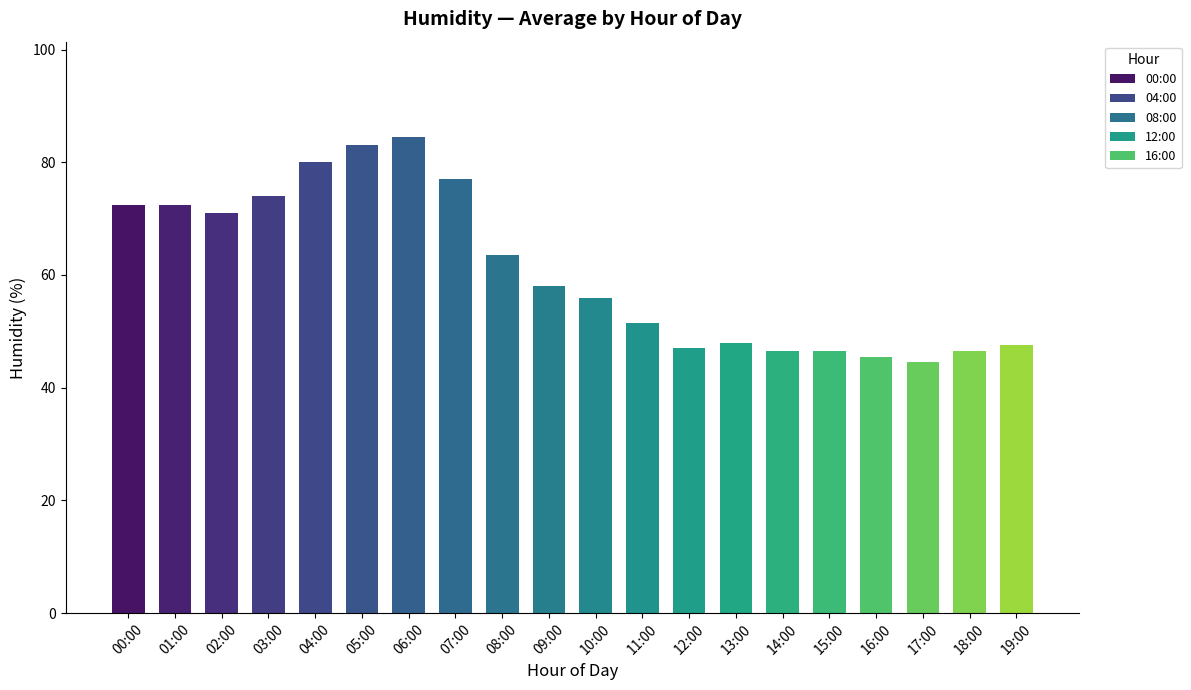

What is the difference between the maximum and second lowest values?

39.0